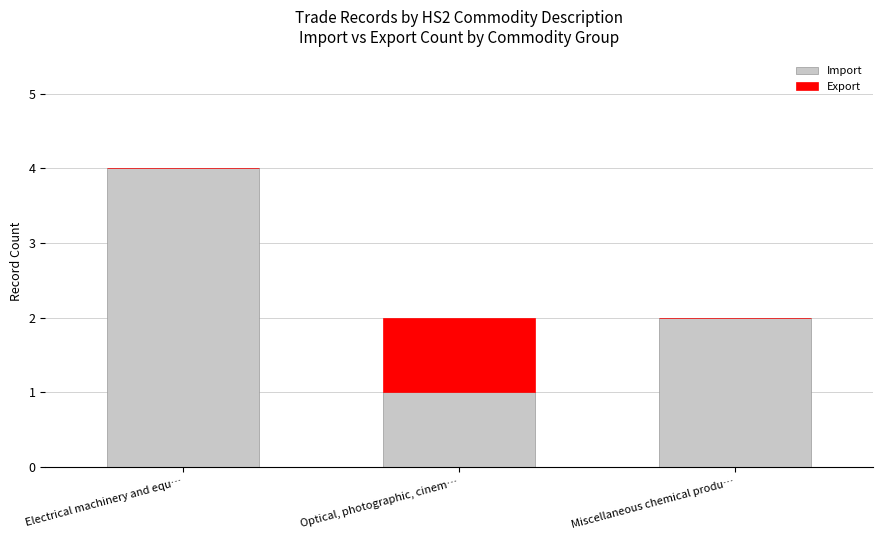

What is the sum of all Import values?

7